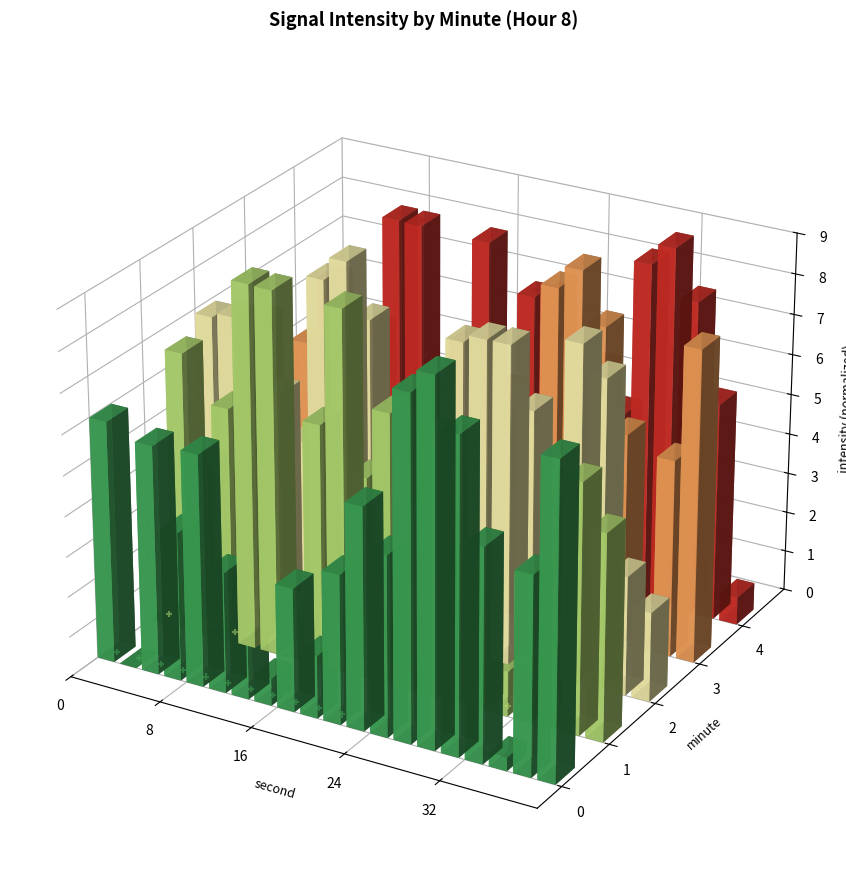

Which series reaches the minimum Y coordinate?

minute 0